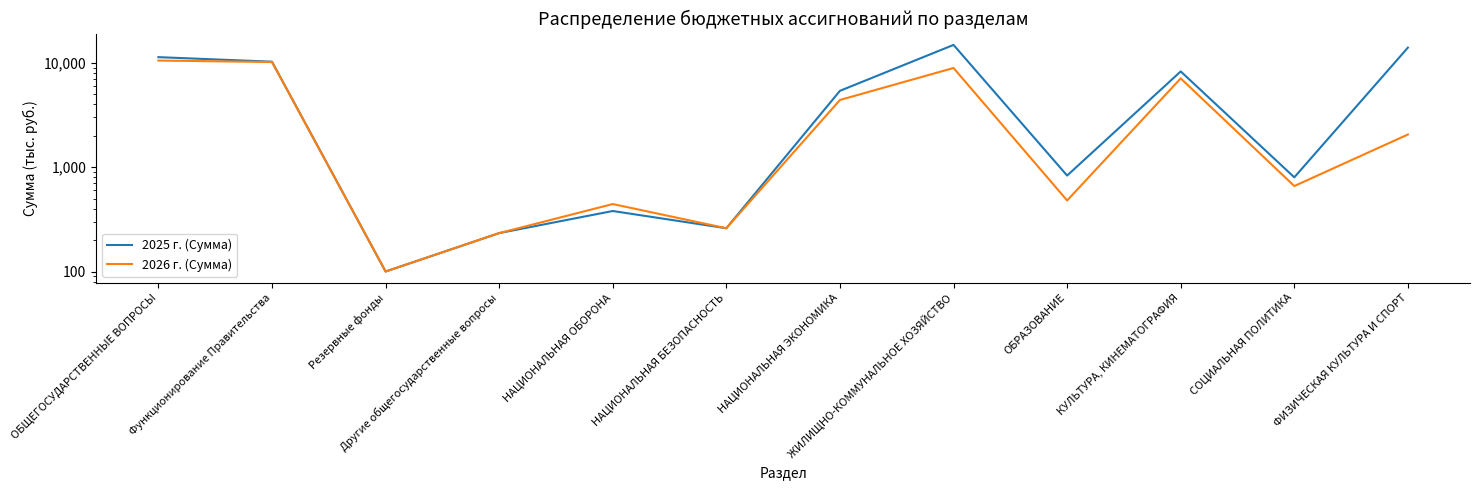

What is the value of the 2026 г. (Сумма) point at the 12th from the left?

2060.0